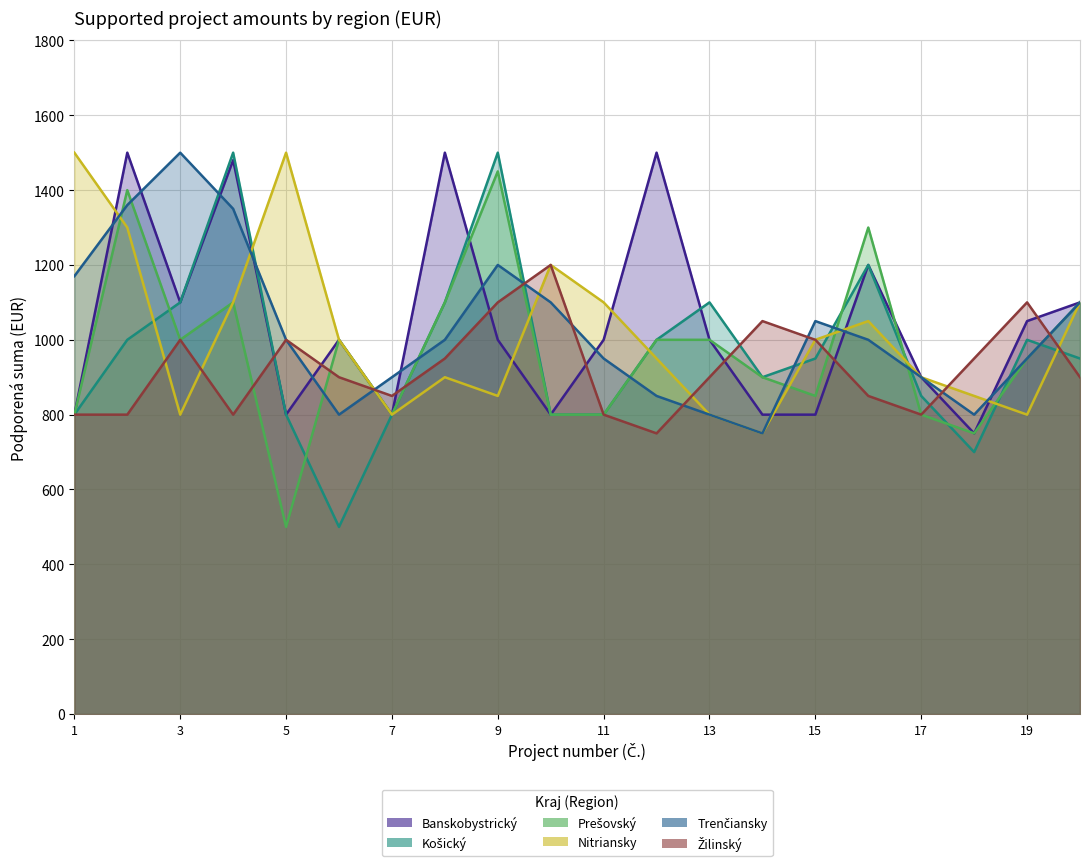

What is the value of the Nitriansky point at the 13th from the left?

800